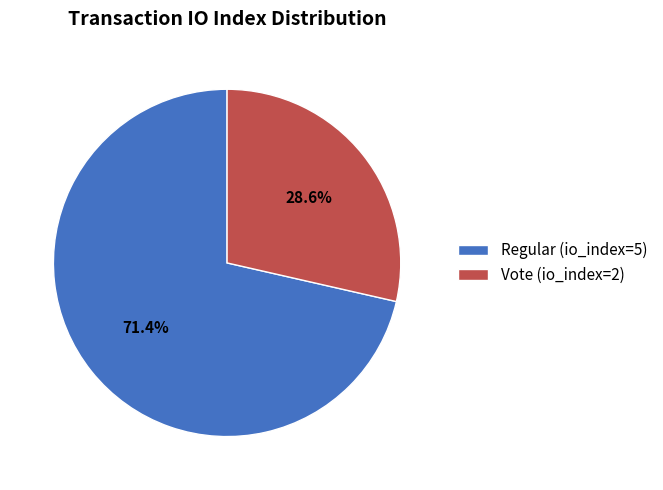

True or false: Vote (io_index=2) accounts for 41% of the total.

False